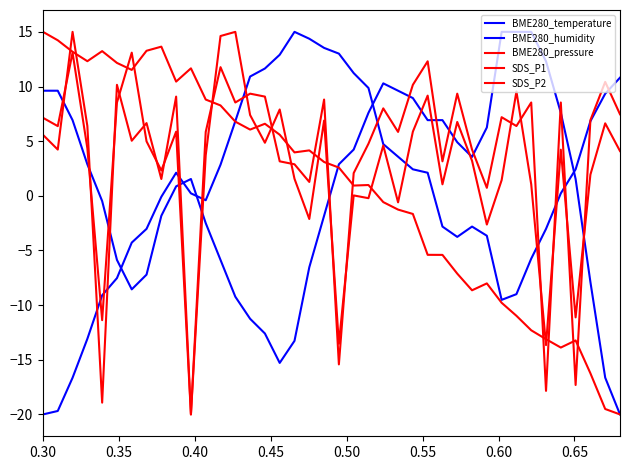

Does the chart display data point markers on the line(s)?

No